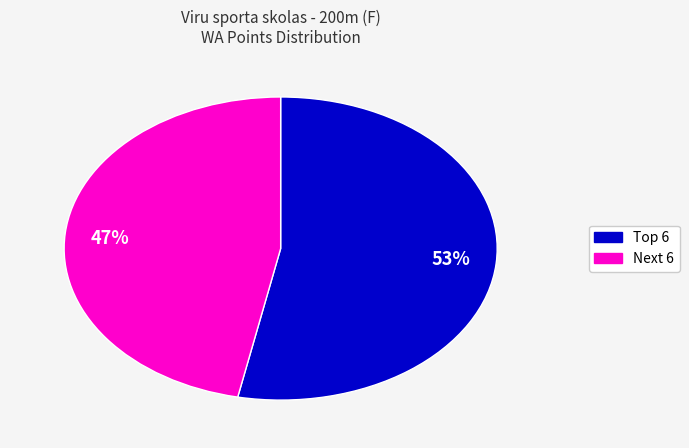

True or false: 53% accounts for 53% of the total.

True